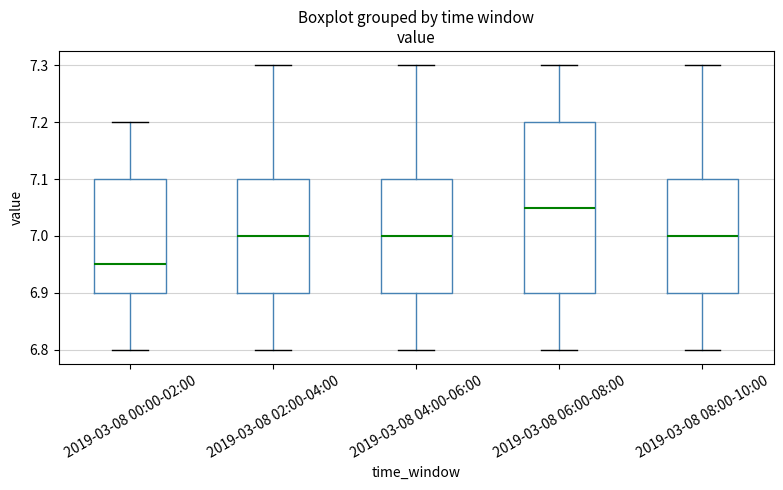

Reading left to right, read every box against the y-axis: the position of its median line, the range the box covers, and the ends of its whiskers. The values are not printed on the chart, so give them approximately, as read against the axis.

2019-03-08 00:00-02:00: median 6.95, box 6.90 to 7.10, whiskers 6.80 to 7.20
2019-03-08 02:00-04:00: median 7.00, box 6.90 to 7.10, whiskers 6.80 to 7.30
2019-03-08 04:00-06:00: median 7.00, box 6.90 to 7.10, whiskers 6.80 to 7.30
2019-03-08 06:00-08:00: median 7.05, box 6.90 to 7.20, whiskers 6.80 to 7.30
2019-03-08 08:00-10:00: median 7.00, box 6.90 to 7.10, whiskers 6.80 to 7.30